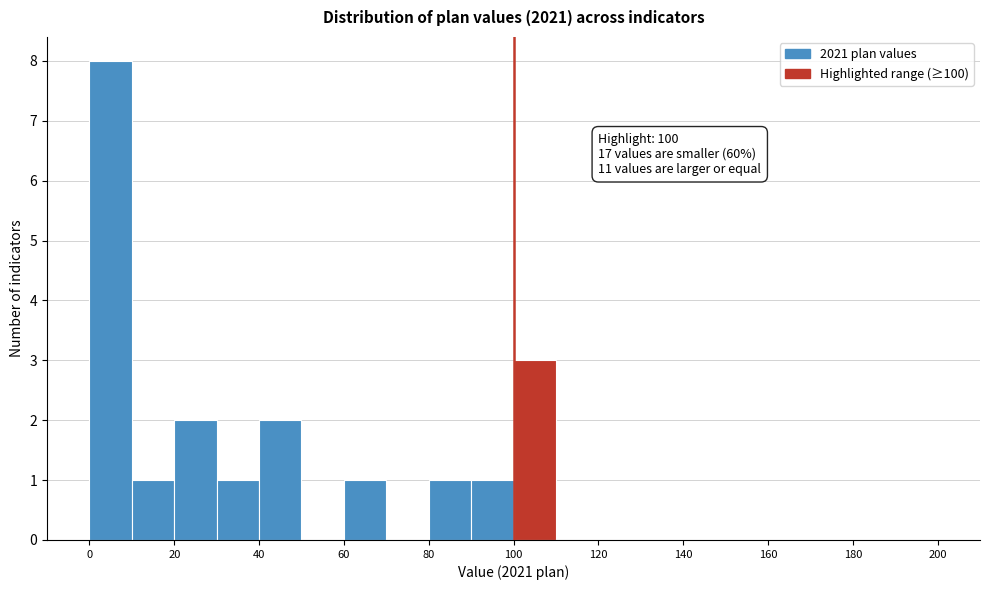

Over which range of the x-axis is the bar tallest?

0 to 10